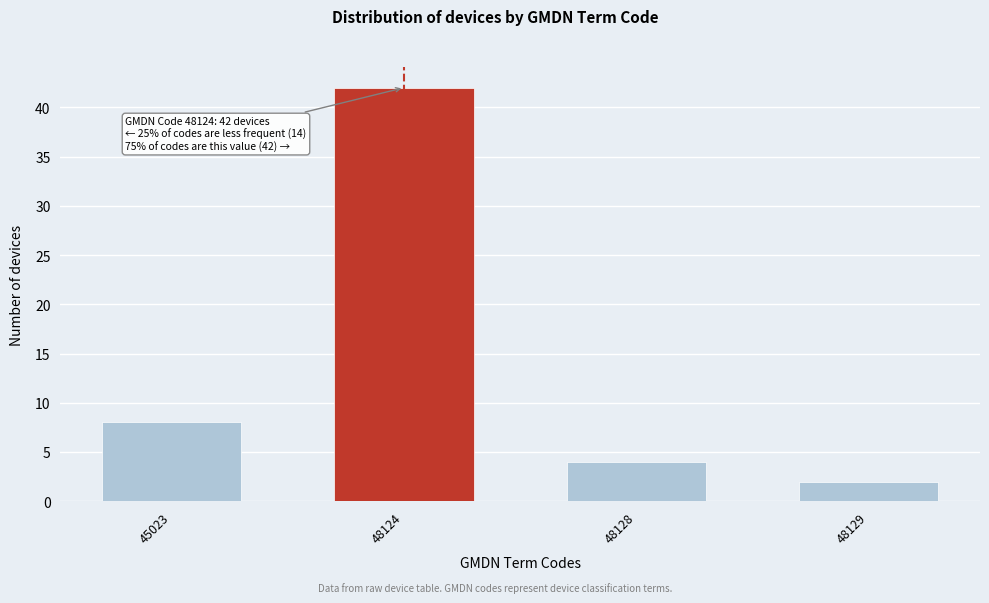

Reading left to right, what are all the values shown in this chart?

45023=8	48124=42	48128=4	48129=2